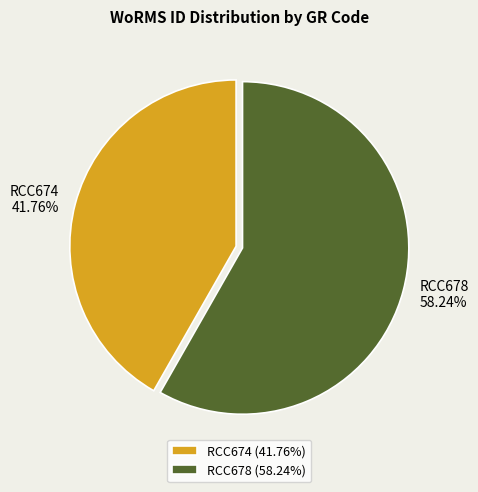

Count the number of slices in the pie.

2